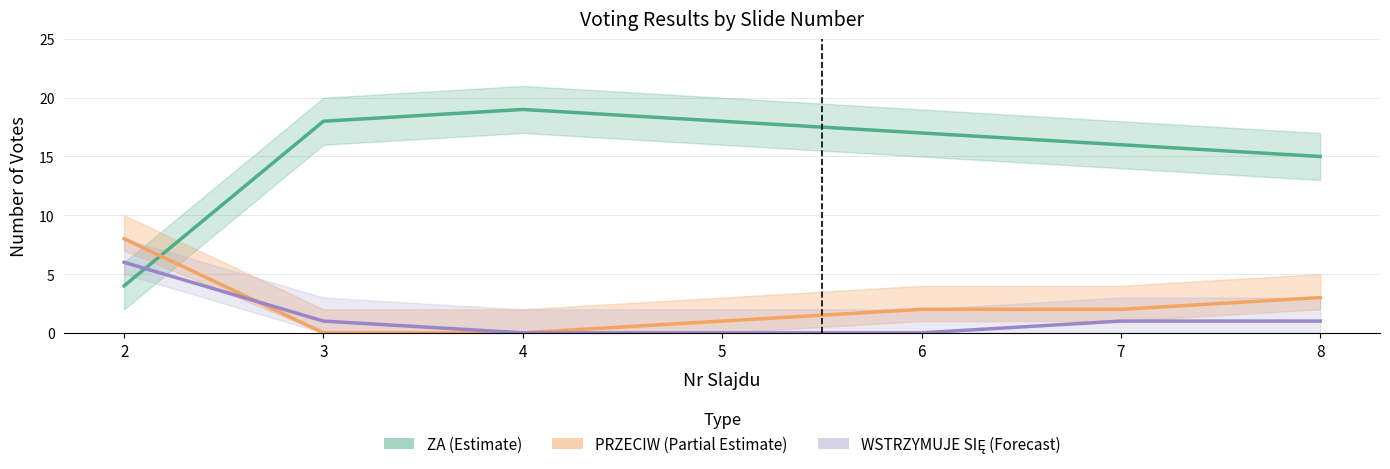

Which series changed the most between 7 and 8?

ZA (Estimate)